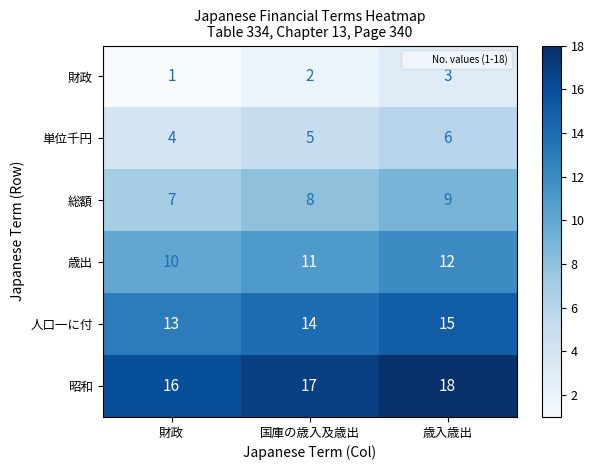

Which series has the largest total across all categories?

昭和